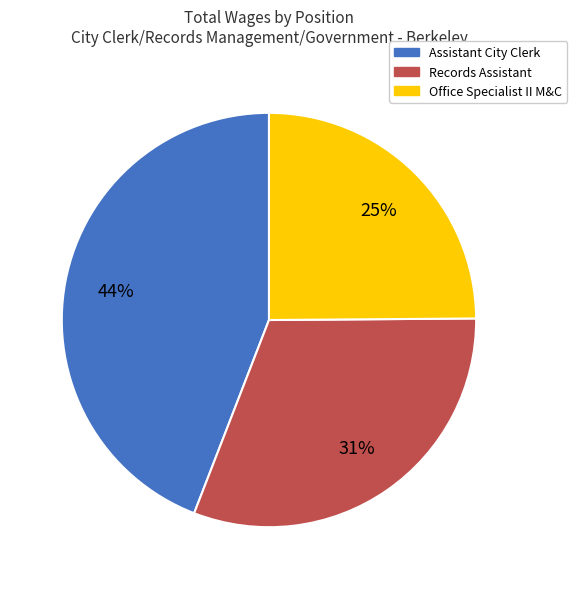

To the nearest percent, what percentage of the pie is Assistant City Clerk?

44%